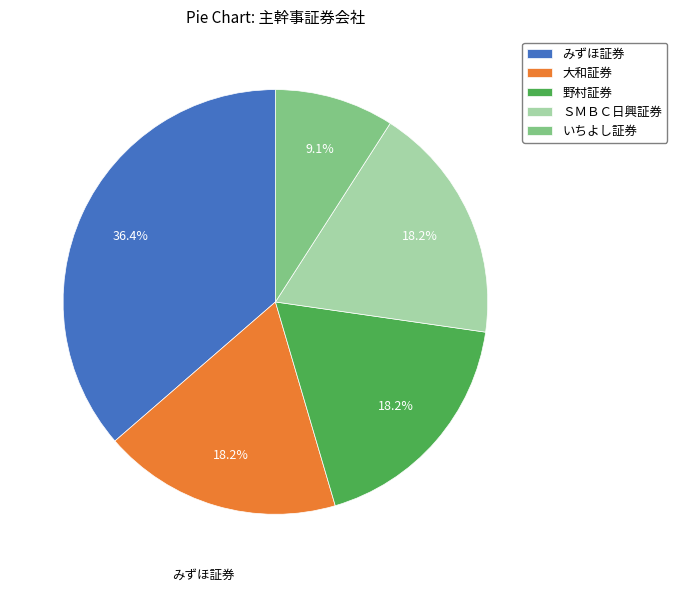

Approximately how many times larger is the value at いちよし証券 compared to ＳＭＢＣ日興証券?

0.5